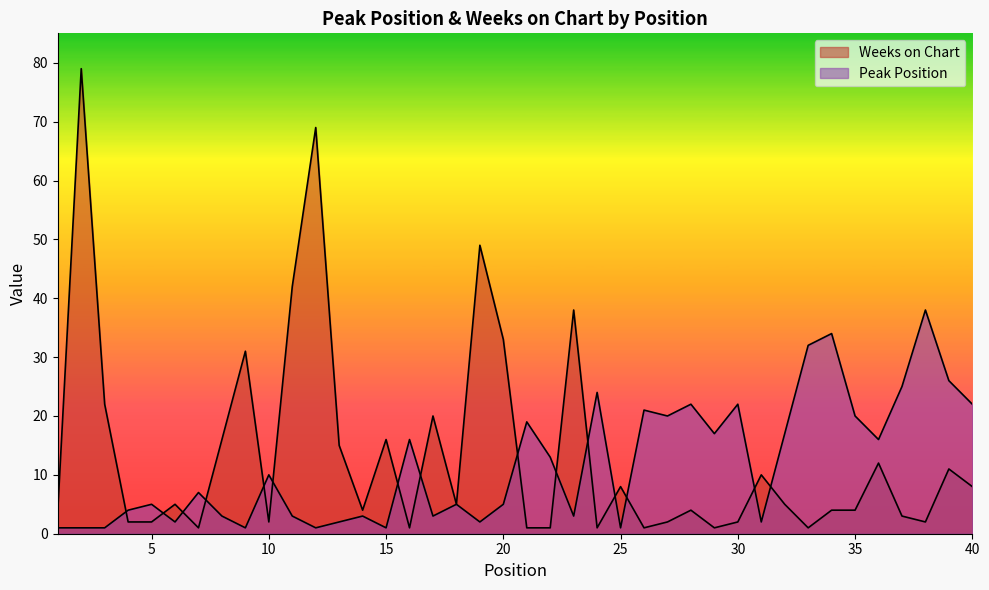

What is the difference between the Peak Position values at 35 and 2?

19